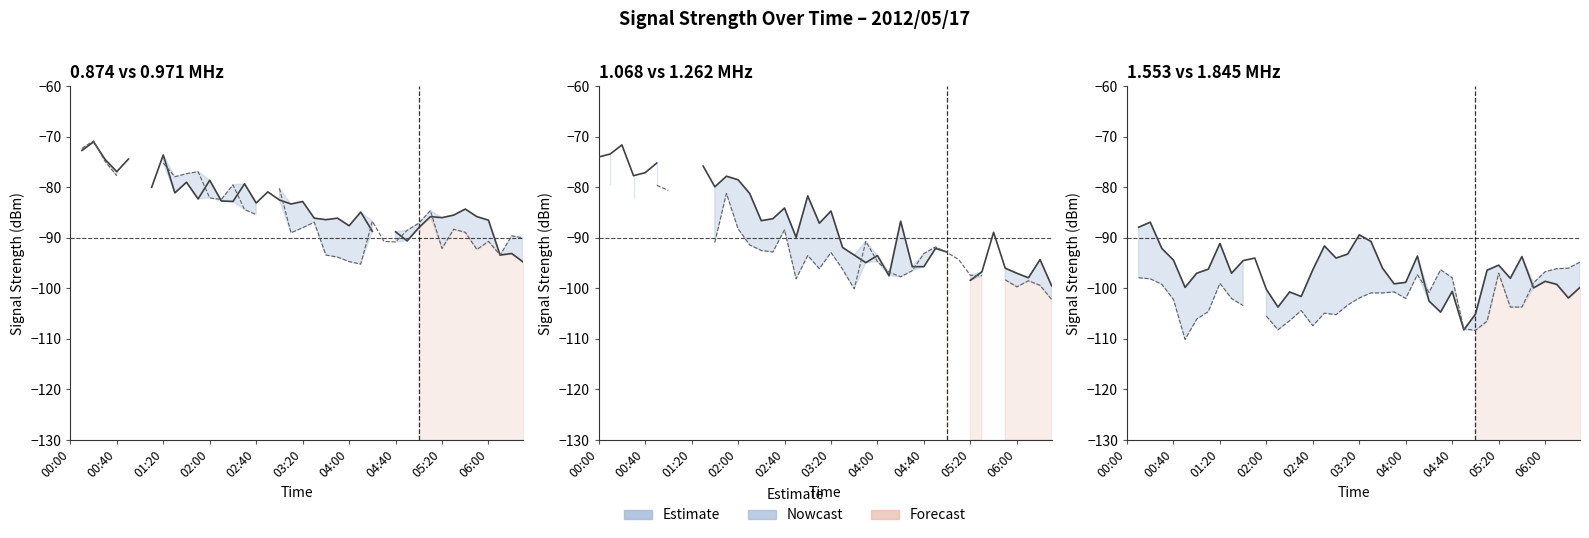

True or false: col_14 (1.553) has a value of -23.1 at 01:20.

False